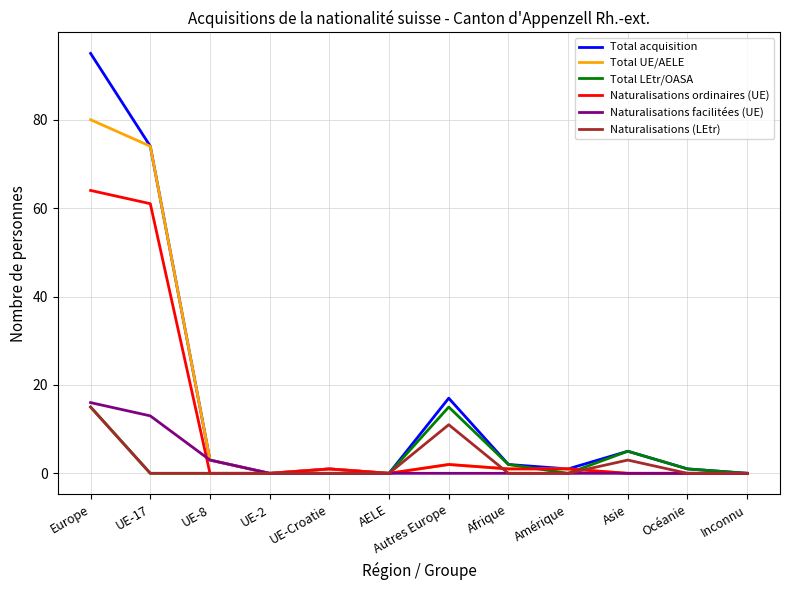

How many distinct data groups are displayed?

6